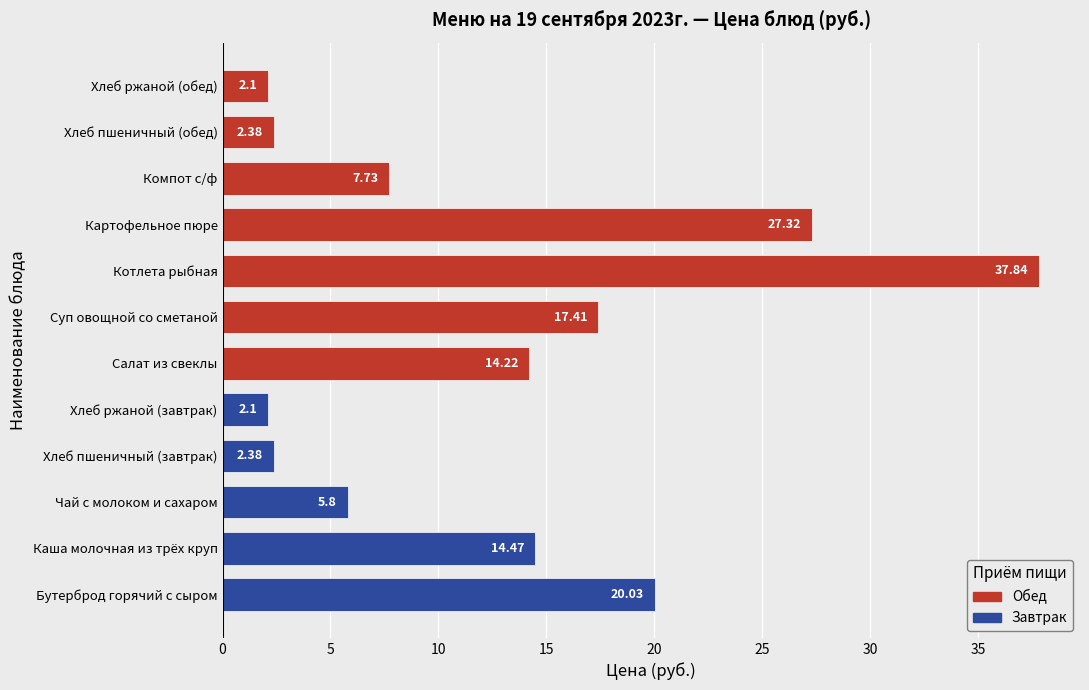

The value at Хлеб ржаной (обед) is 3.4. True or false?

False